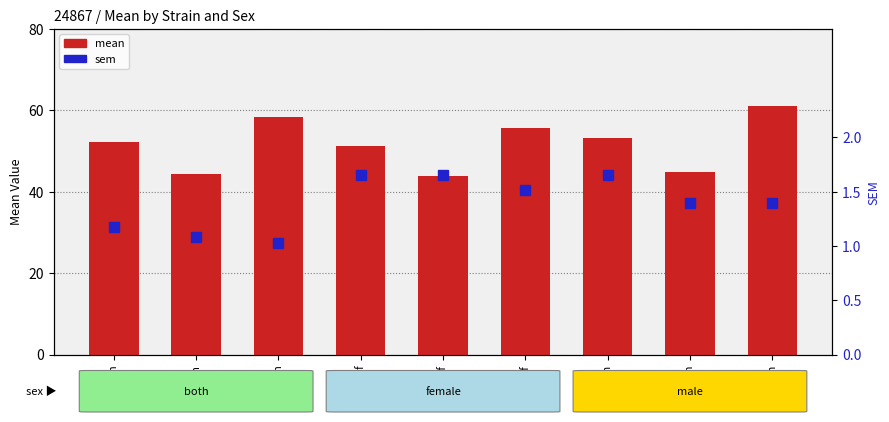

How many categories are shown in the chart?

9